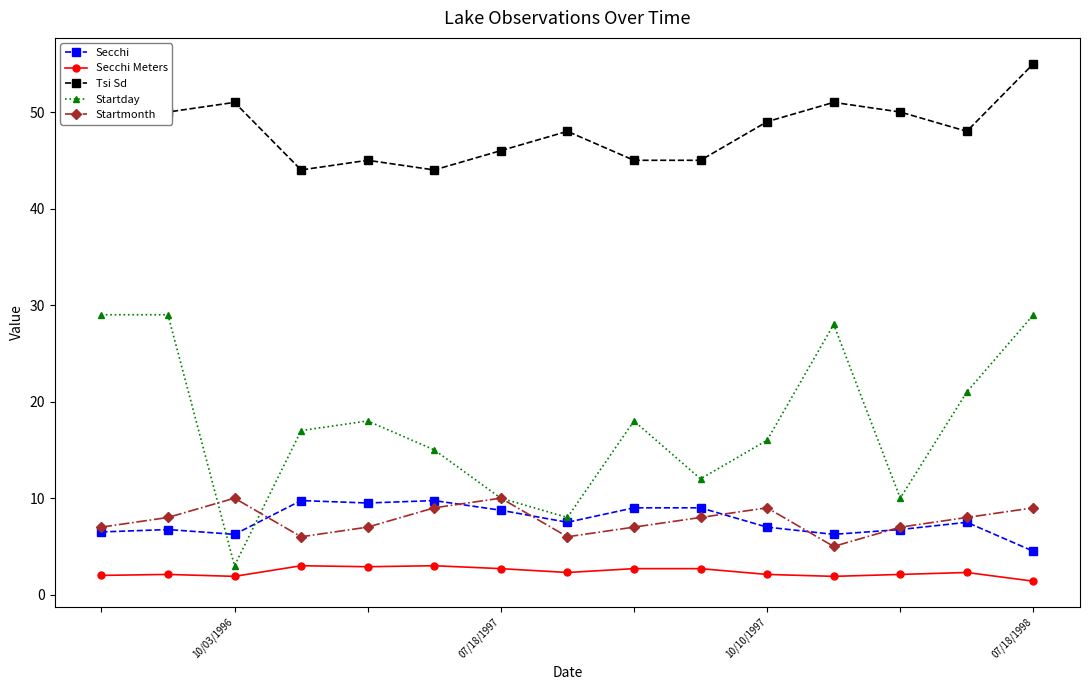

Count the number of data series in this chart.

5